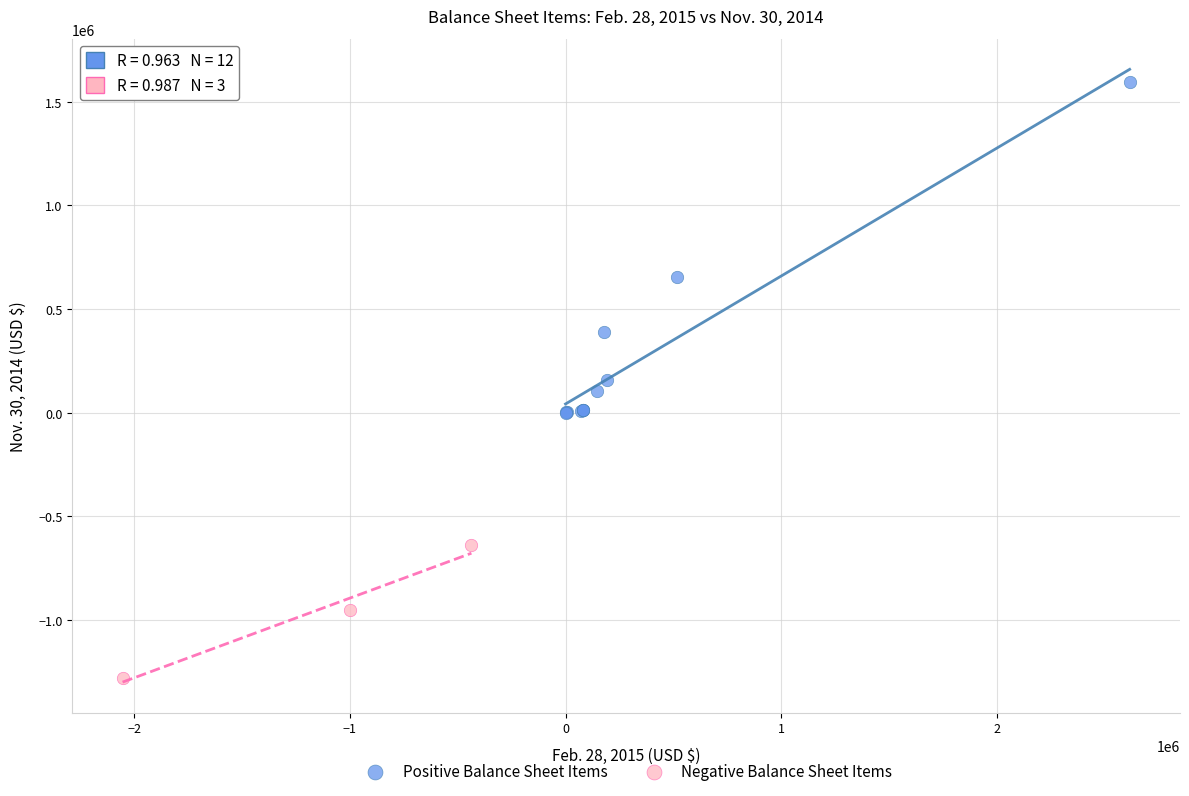

Which series has the widest spread of Y values?

Positive Balance Sheet Items